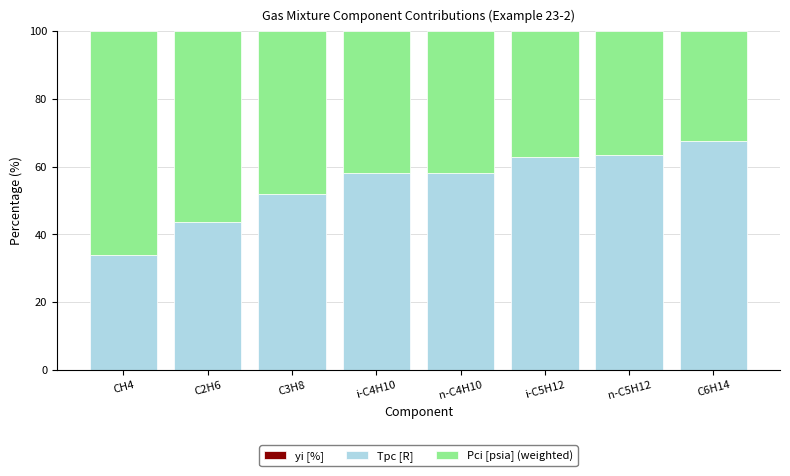

What is the label of the 7th bar from the left?

n-C5H12